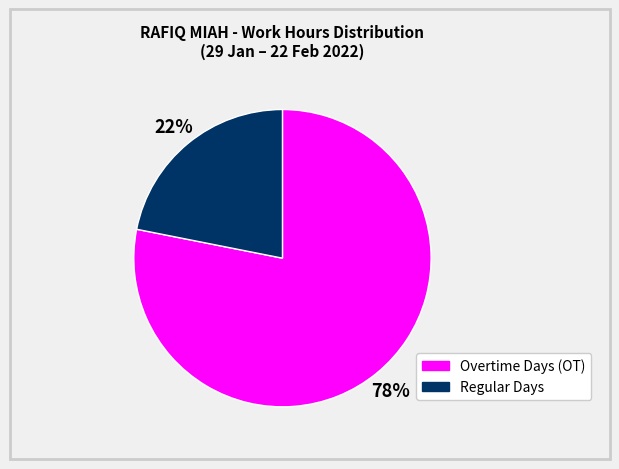

How many segments does this pie chart have?

2